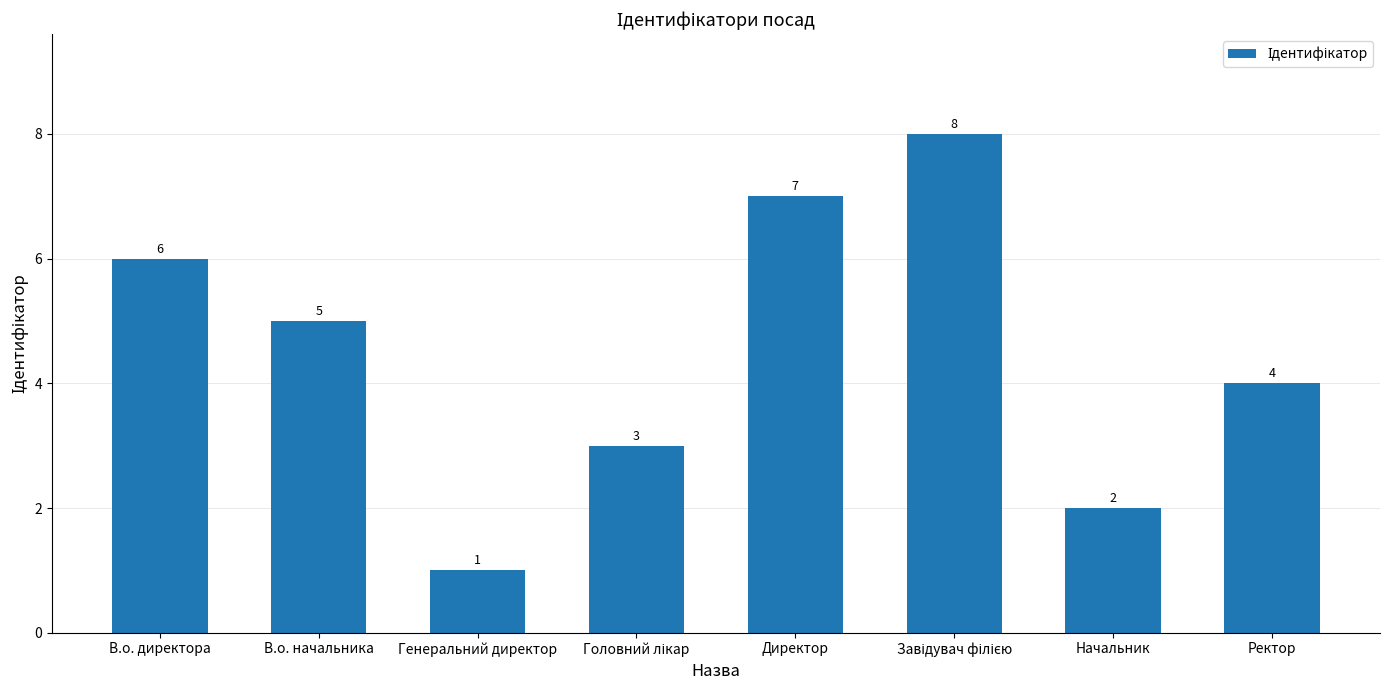

Where is the data nearest to the value 4?

Ректор